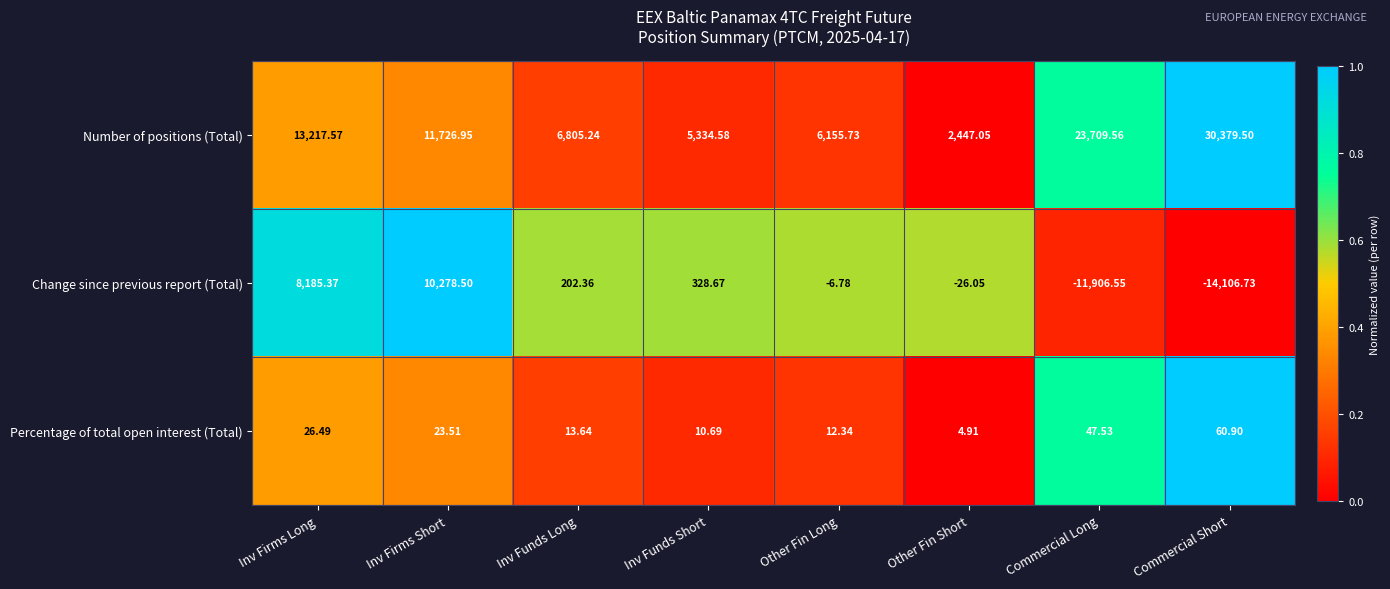

Which category has the highest value across all series?

Commercial Short